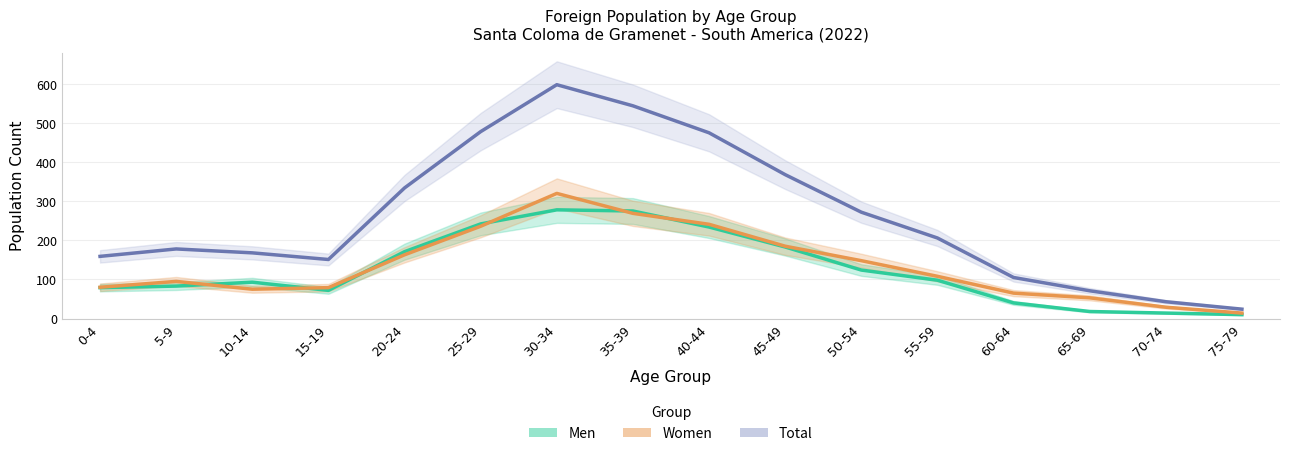

Rank the series by their maximum value, from highest to lowest.

Total, Women, Men